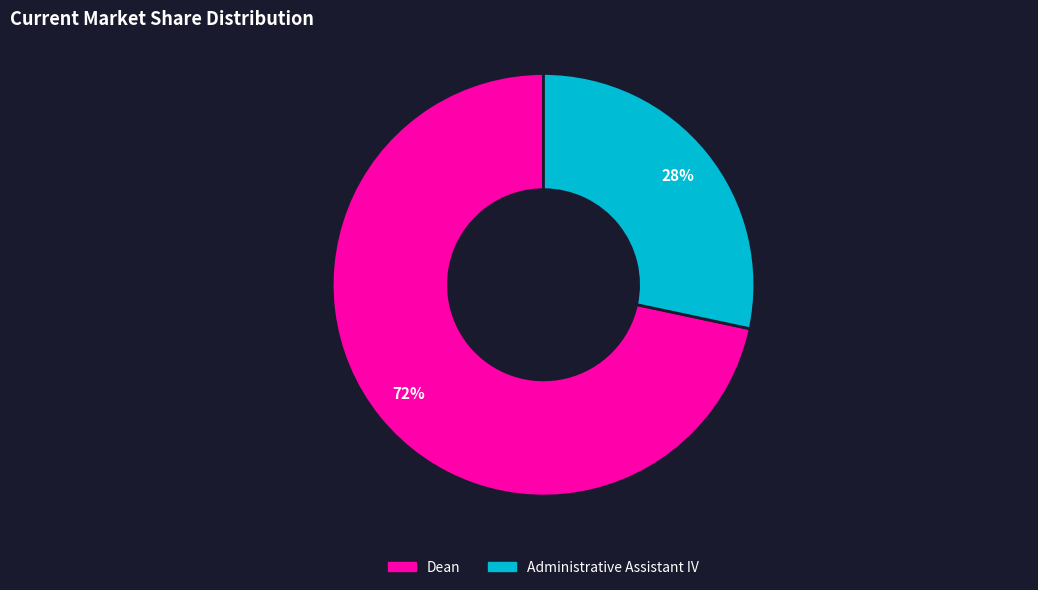

Between Dean and Administrative Assistant IV, which is larger?

Dean